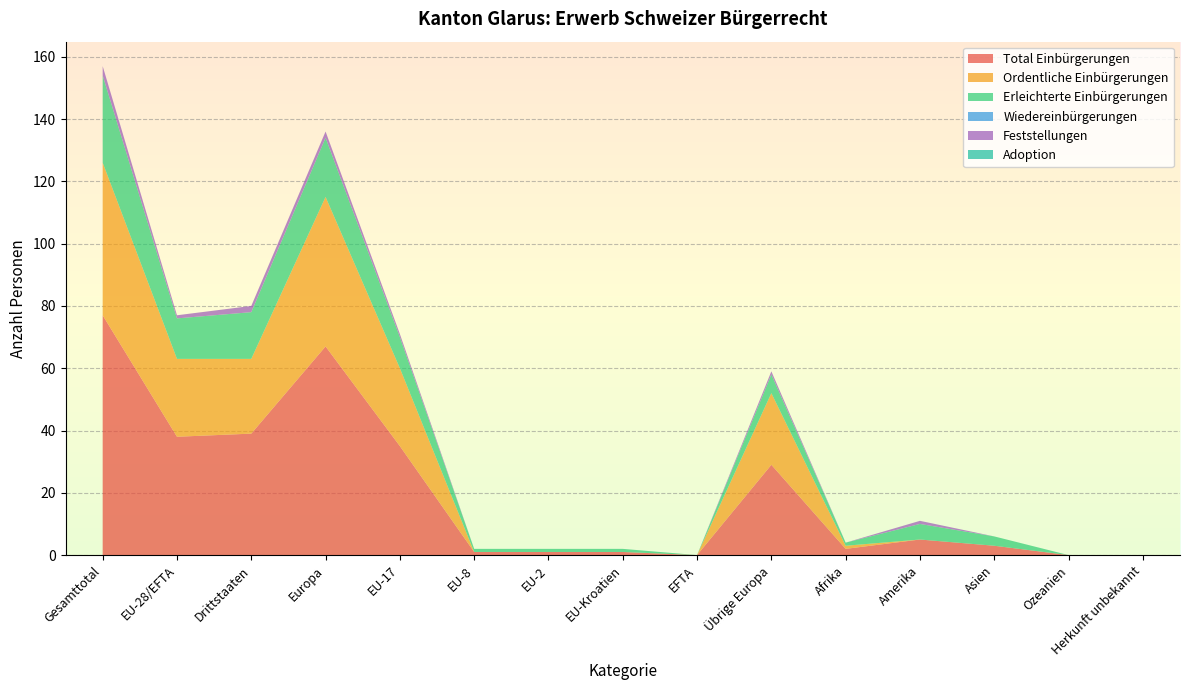

Reading right to left, transcribe all the data shown in this chart.

Total Einbürgerungen: Herkunft unbekannt=0	Ozeanien=0	Asien=3	Amerika=5	Afrika=2	Übrige Europa=29	EFTA=0	EU-Kroatien=1	EU-2=1	EU-8=1	EU-17=35	Europa=67	Drittstaaten=39	EU-28/EFTA=38	Gesamttotal=77
Ordentliche Einbürgerungen: Herkunft unbekannt=0	Ozeanien=0	Asien=0	Amerika=0	Afrika=1	Übrige Europa=23	EFTA=0	EU-Kroatien=0	EU-2=0	EU-8=0	EU-17=25	Europa=48	Drittstaaten=24	EU-28/EFTA=25	Gesamttotal=49
Erleichterte Einbürgerungen: Herkunft unbekannt=0	Ozeanien=0	Asien=3	Amerika=5	Afrika=1	Übrige Europa=6	EFTA=0	EU-Kroatien=1	EU-2=1	EU-8=1	EU-17=10	Europa=19	Drittstaaten=15	EU-28/EFTA=13	Gesamttotal=28
Wiedereinbürgerungen: Herkunft unbekannt=0	Ozeanien=0	Asien=0	Amerika=0	Afrika=0	Übrige Europa=0	EFTA=0	EU-Kroatien=0	EU-2=0	EU-8=0	EU-17=0	Europa=0	Drittstaaten=0	EU-28/EFTA=0	Gesamttotal=0
Feststellungen: Herkunft unbekannt=0	Ozeanien=0	Asien=0	Amerika=1	Afrika=0	Übrige Europa=1	EFTA=0	EU-Kroatien=0	EU-2=0	EU-8=0	EU-17=1	Europa=2	Drittstaaten=2	EU-28/EFTA=1	Gesamttotal=3
Adoption: Herkunft unbekannt=0	Ozeanien=0	Asien=0	Amerika=0	Afrika=0	Übrige Europa=0	EFTA=0	EU-Kroatien=0	EU-2=0	EU-8=0	EU-17=0	Europa=0	Drittstaaten=0	EU-28/EFTA=0	Gesamttotal=0